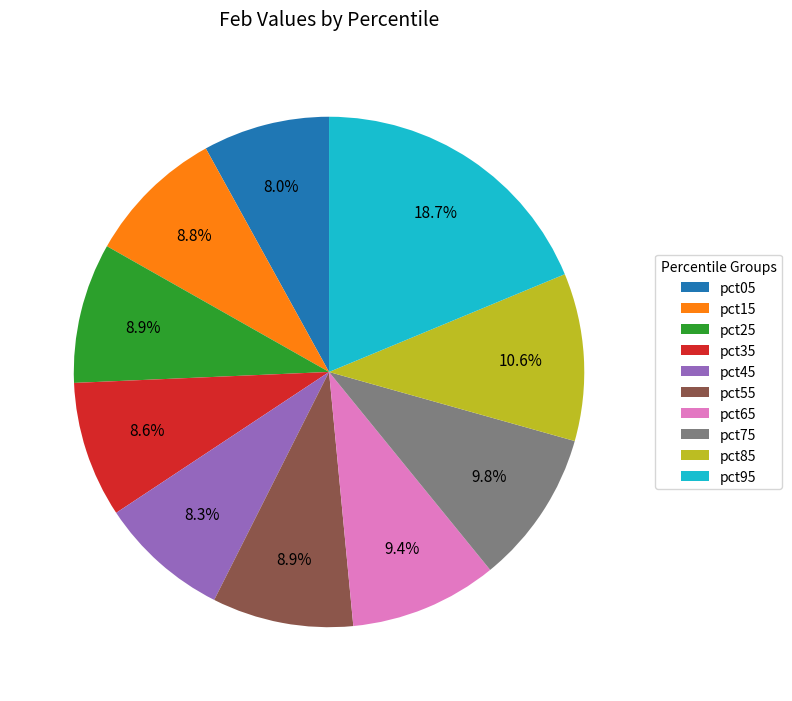

How many slices are in this pie chart?

10